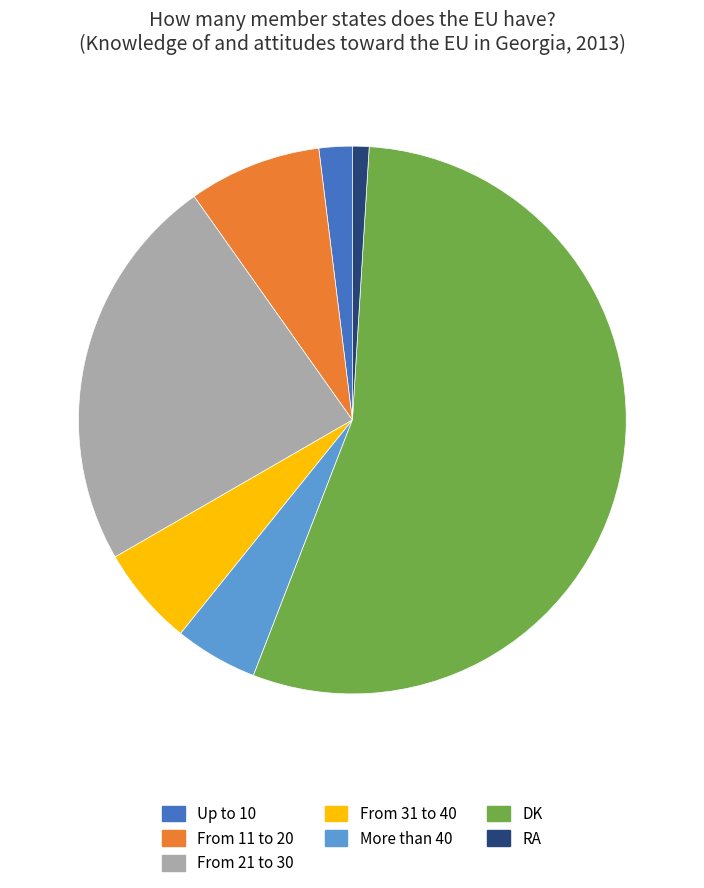

Between Up to 10 and DK, which is larger?

DK